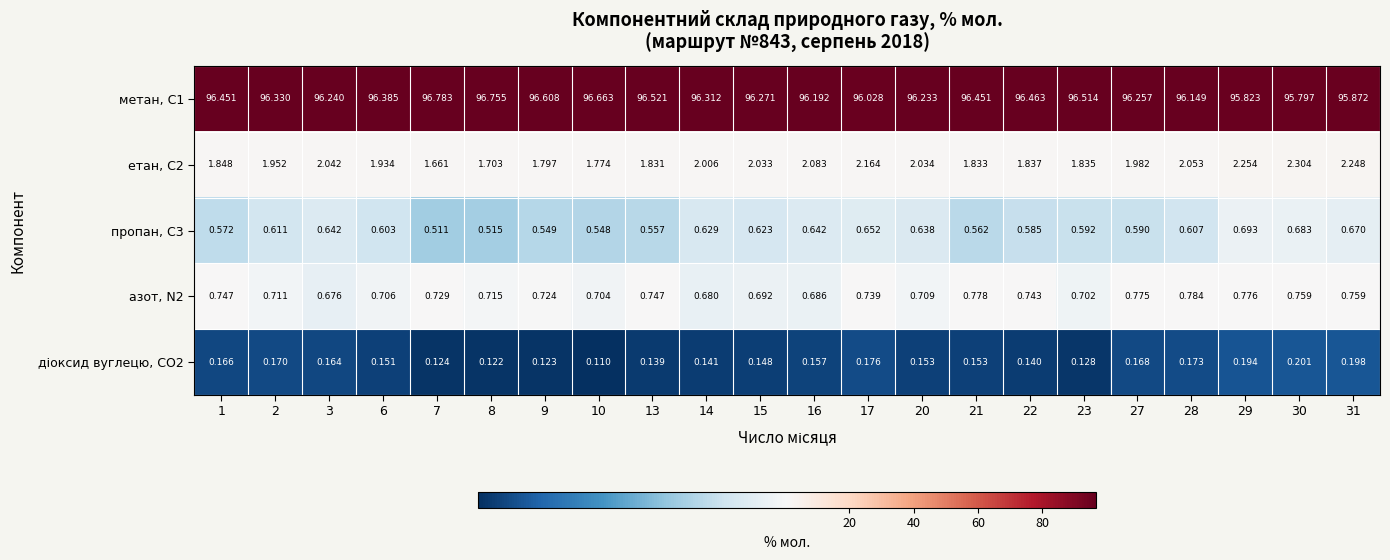

List the series in order of their peak value, lowest first.

діоксид вуглецю, CО2, пропан, С3, азот, N2, етан, С2, метан, С1